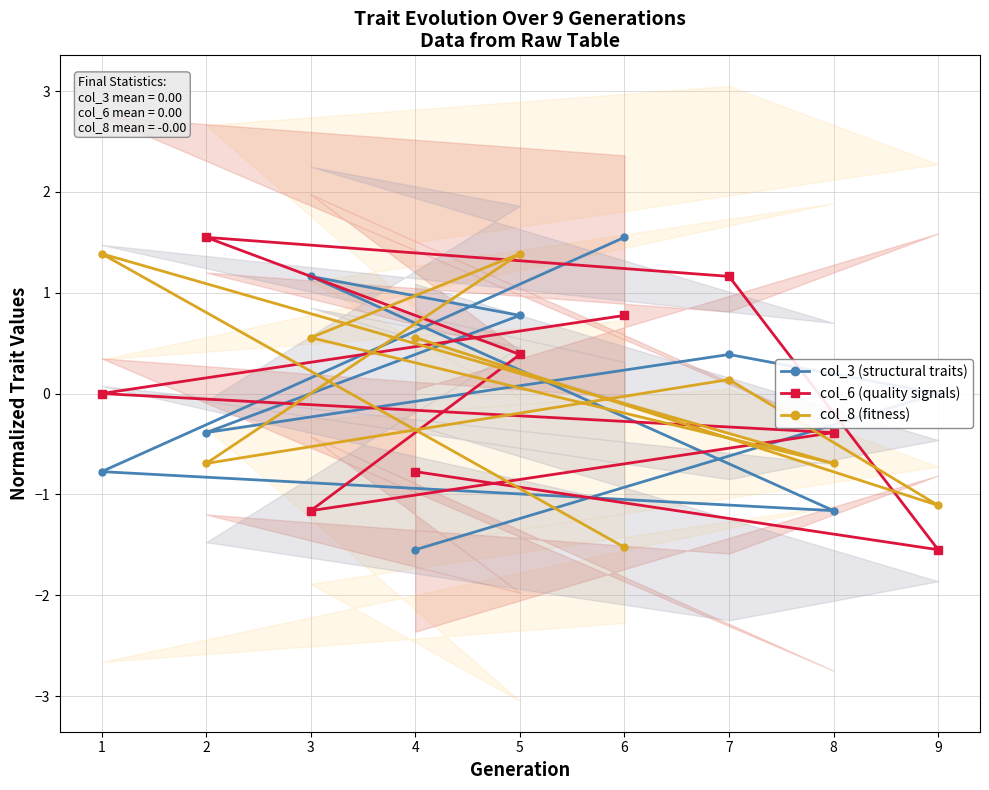

Where does the col_3 (structural traits) series first go above 0?

7